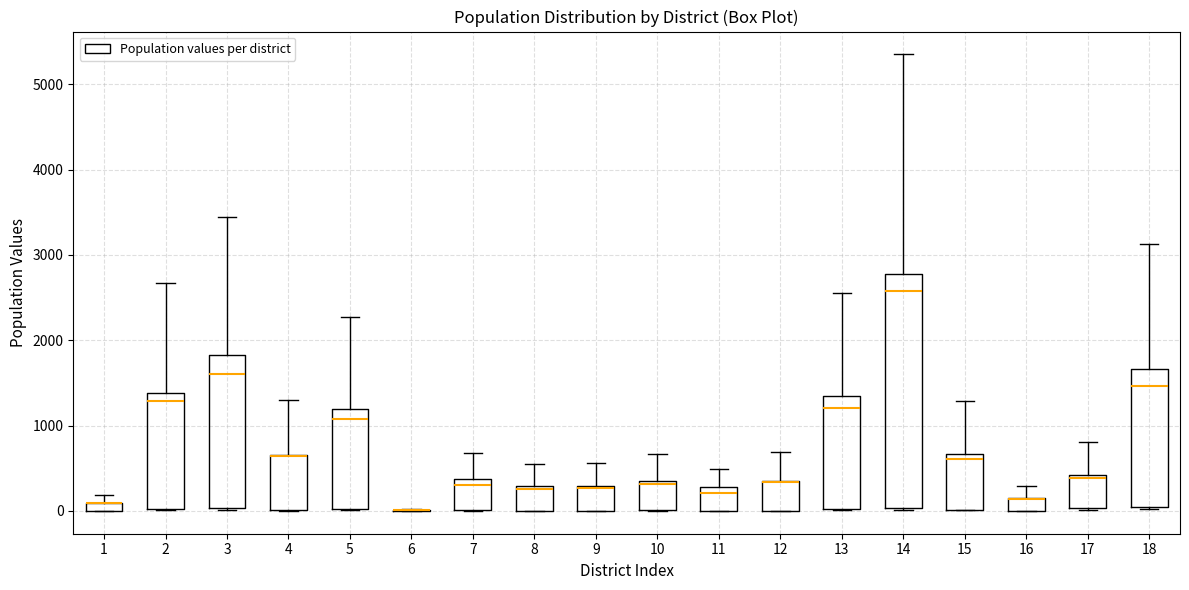

Which box is the tallest, from its lower edge to its upper edge?

14